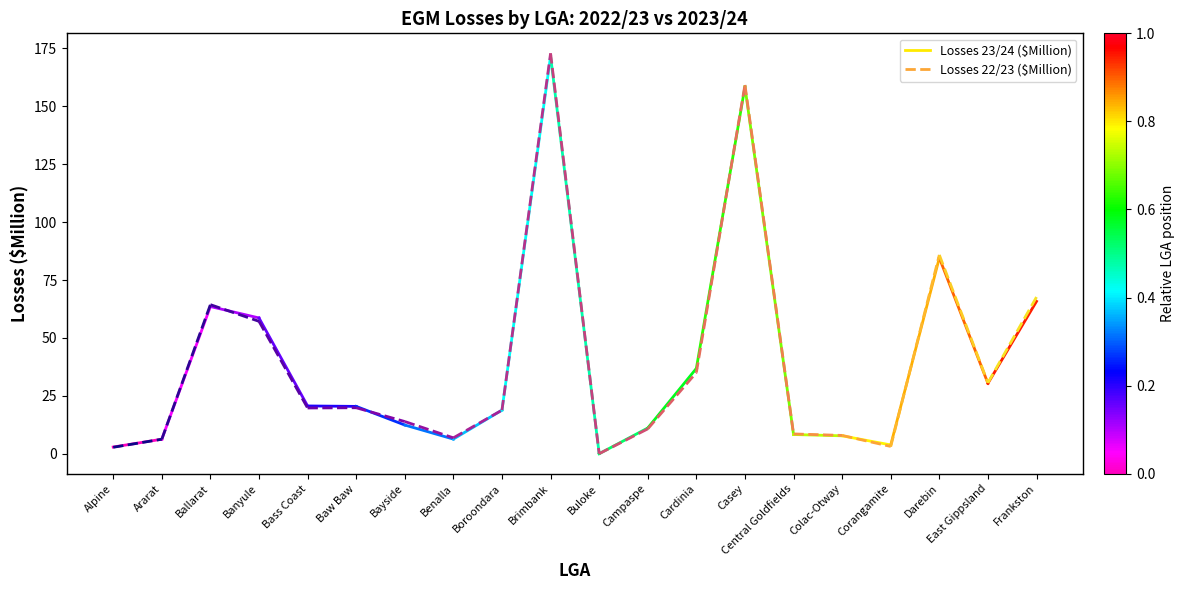

What is the difference between the highest and lowest values at Alpine?

0.1